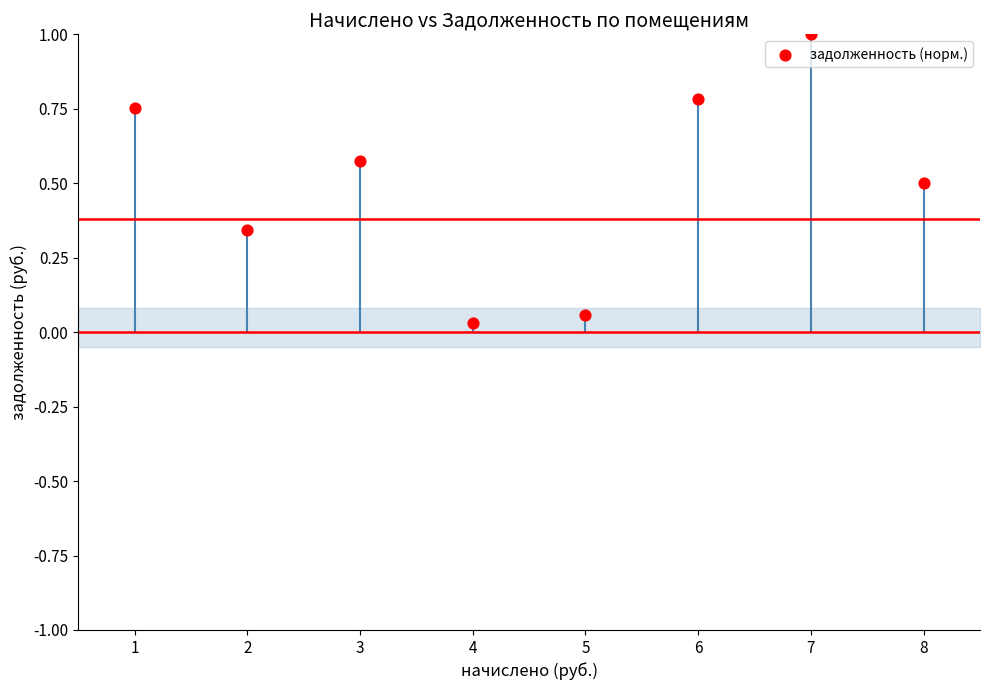

What is the range of Y values (max minus min)?

1.0